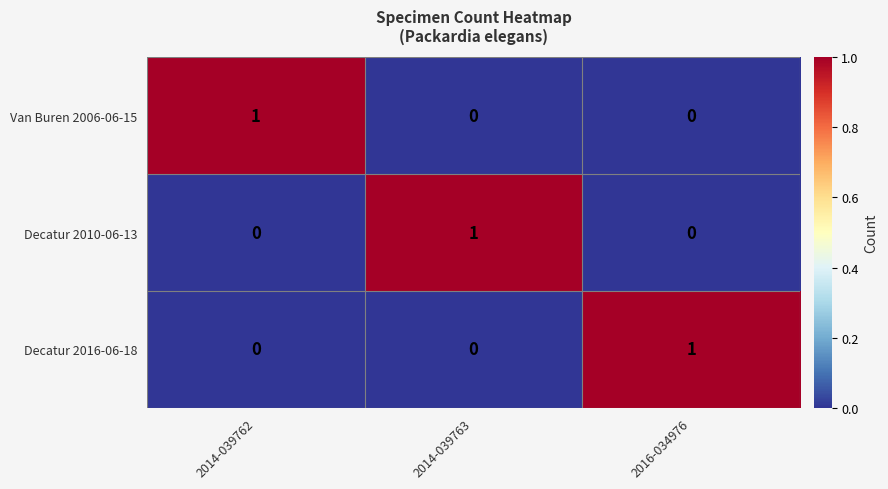

Which category has the highest value in the Van Buren 2006-06-15 series?

2014-039762